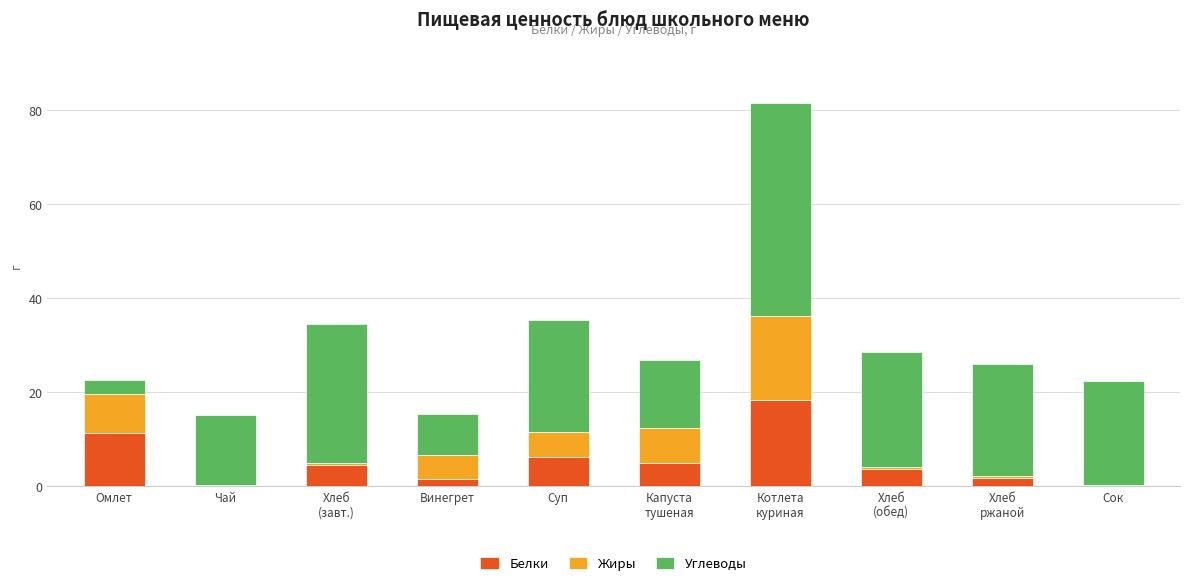

What is the highest value of the Белки series?

18.4